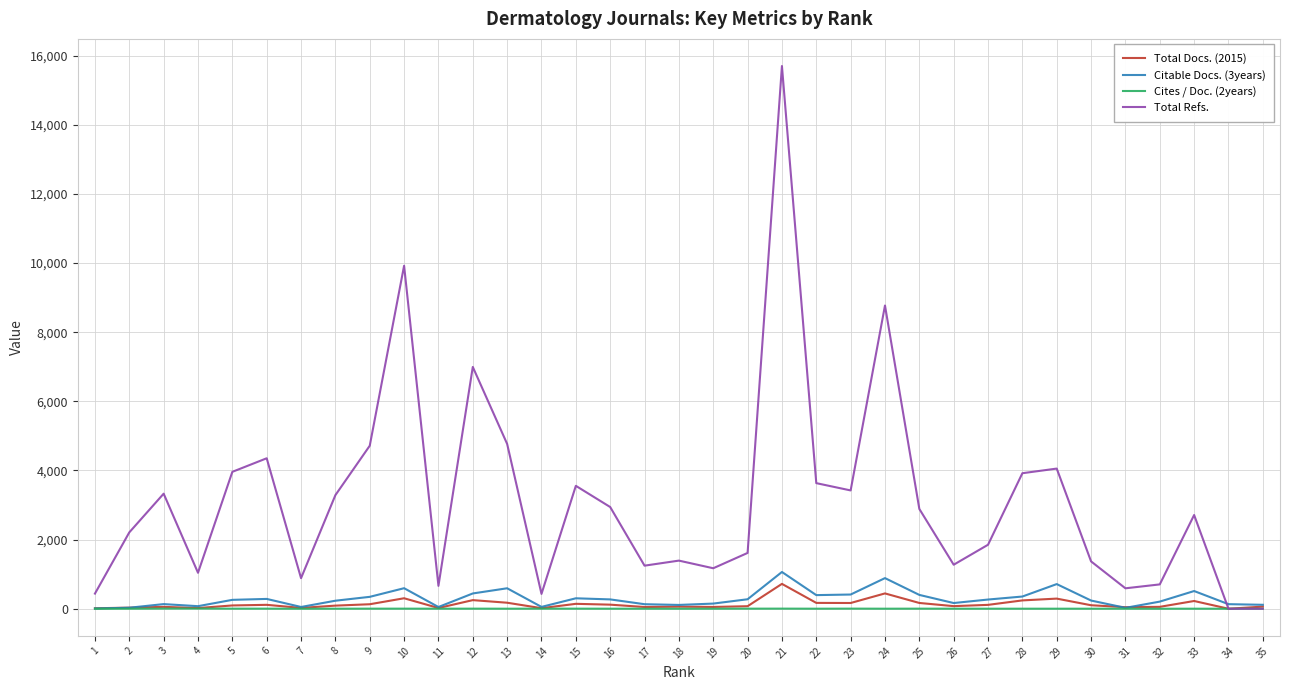

Which series has the largest total across all categories?

Total Refs.